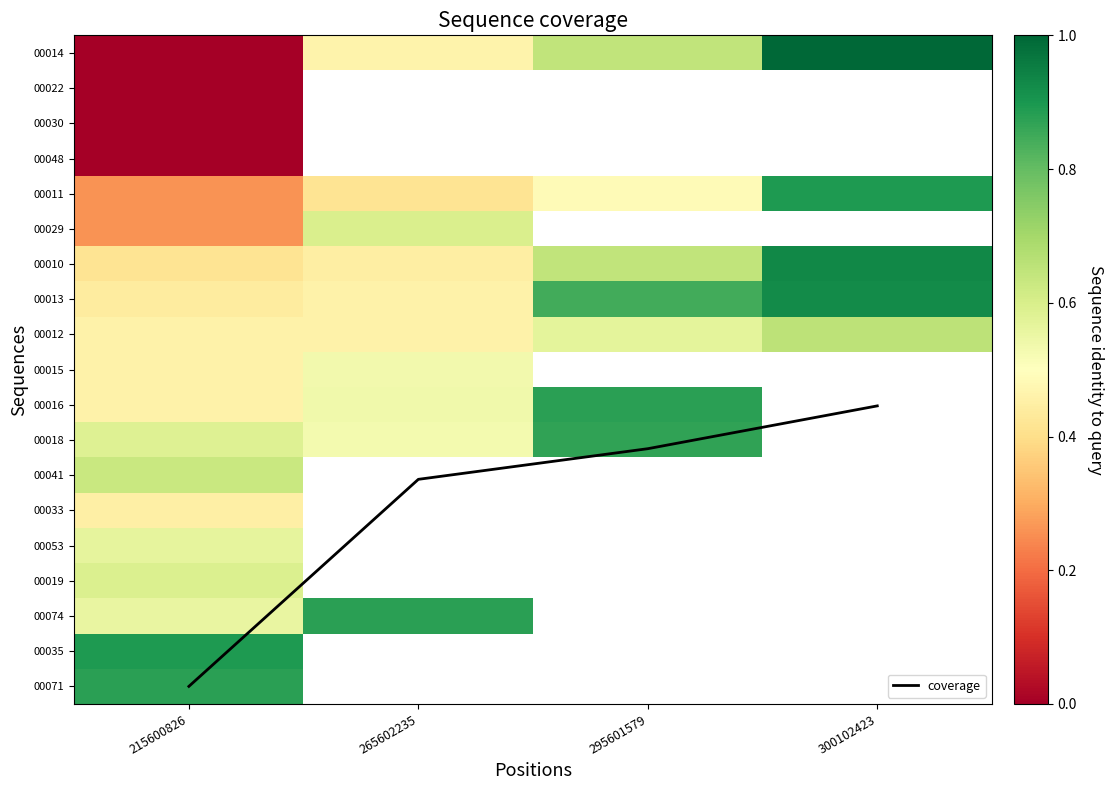

Which series has the largest range (max minus min)?

coverage